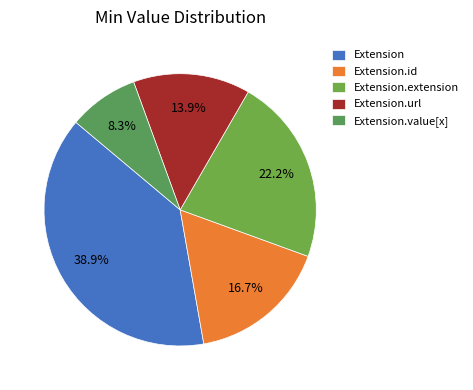

Count the number of slices in the pie.

5